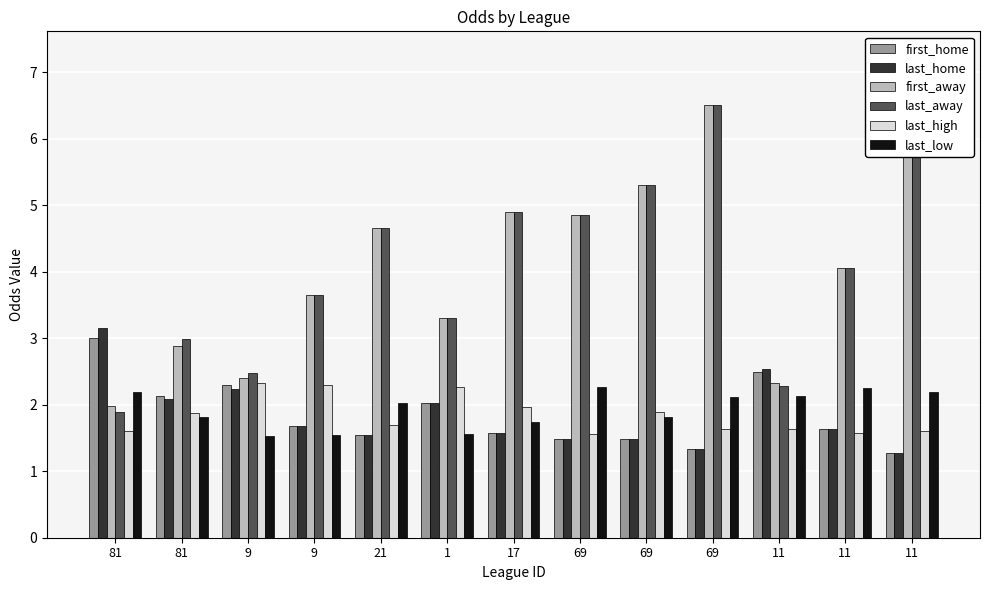

At how many categories does at least one series exceed 4?

7